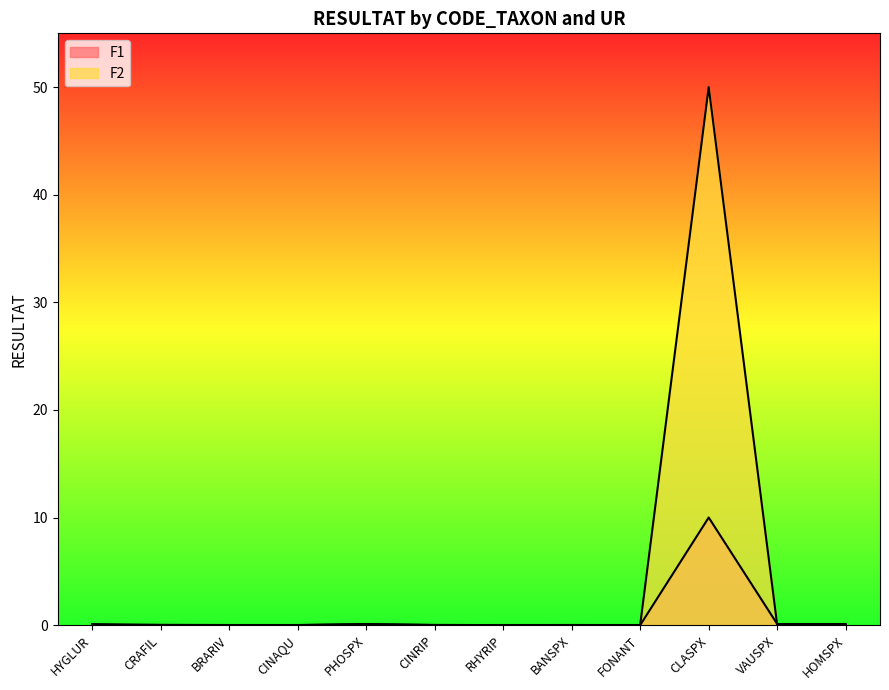

How many times do F2 and F1 cross each other?

2